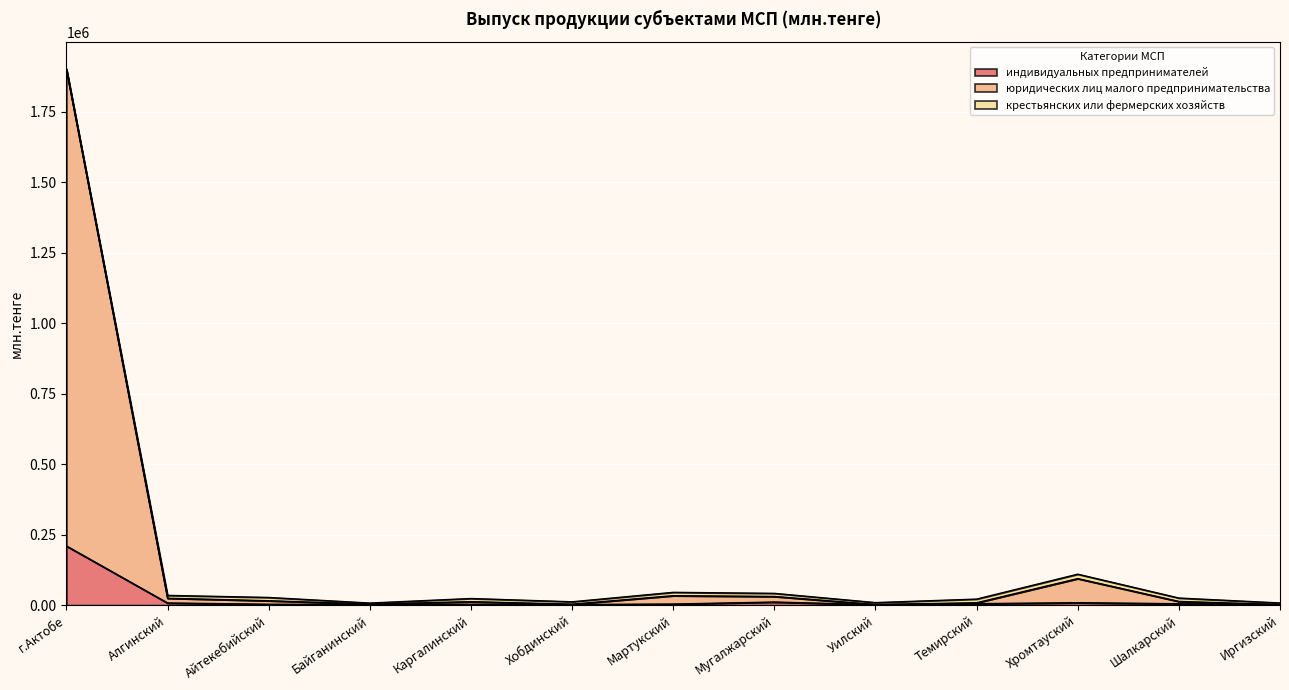

True or false: индивидуальных предпринимателей has more than 2 interior local peaks.

True